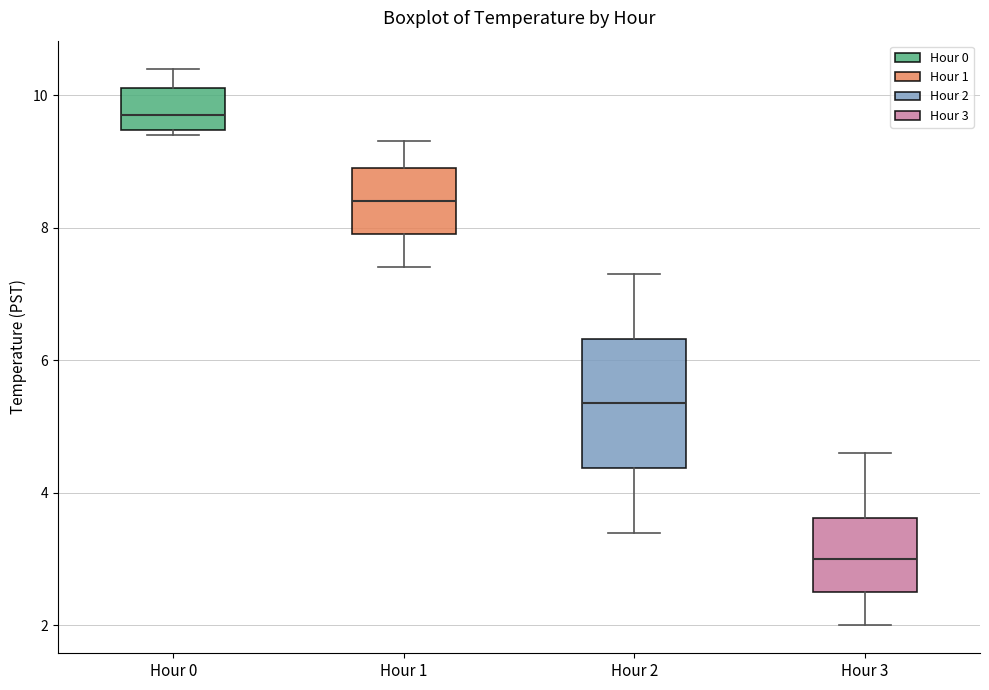

Reading left to right, transcribe this box plot: for each box, give where its median line is, the range the box spans, and where its two whiskers end, as read against the y-axis. The values are not printed on the chart, so give them approximately, as read against the axis.

Hour 0: median 9.8, box 9.4 to 10.2, whiskers 9.4 (just below the box's lower edge) to 10.4
Hour 1: median 8.4, box 8.0 to 9.0, whiskers 7.4 to 9.4
Hour 2: median 5.4, box 4.4 to 6.4, whiskers 3.4 to 7.4
Hour 3: median 3.0, box 2.6 to 3.6, whiskers 2.0 to 4.6